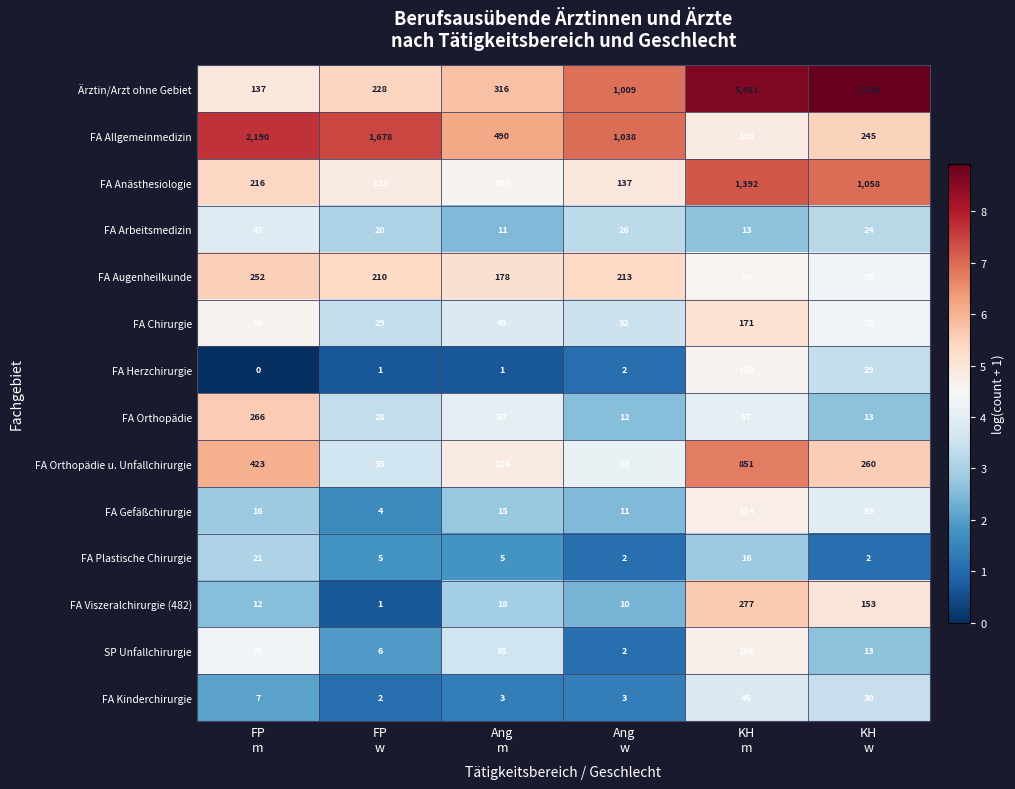

What is the difference between the maximum and minimum values in the FA Viszeralchirurgie (482) series?

276